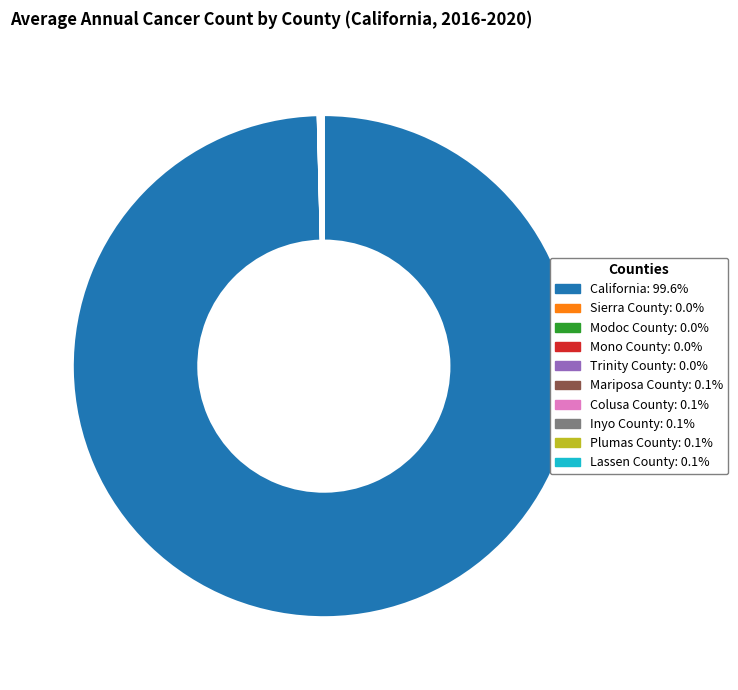

What is the largest slice in the pie chart?

California